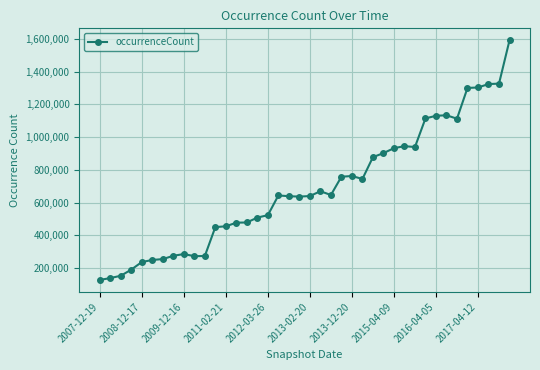

True or false: there are more than 2 points higher than both neighbors.

True